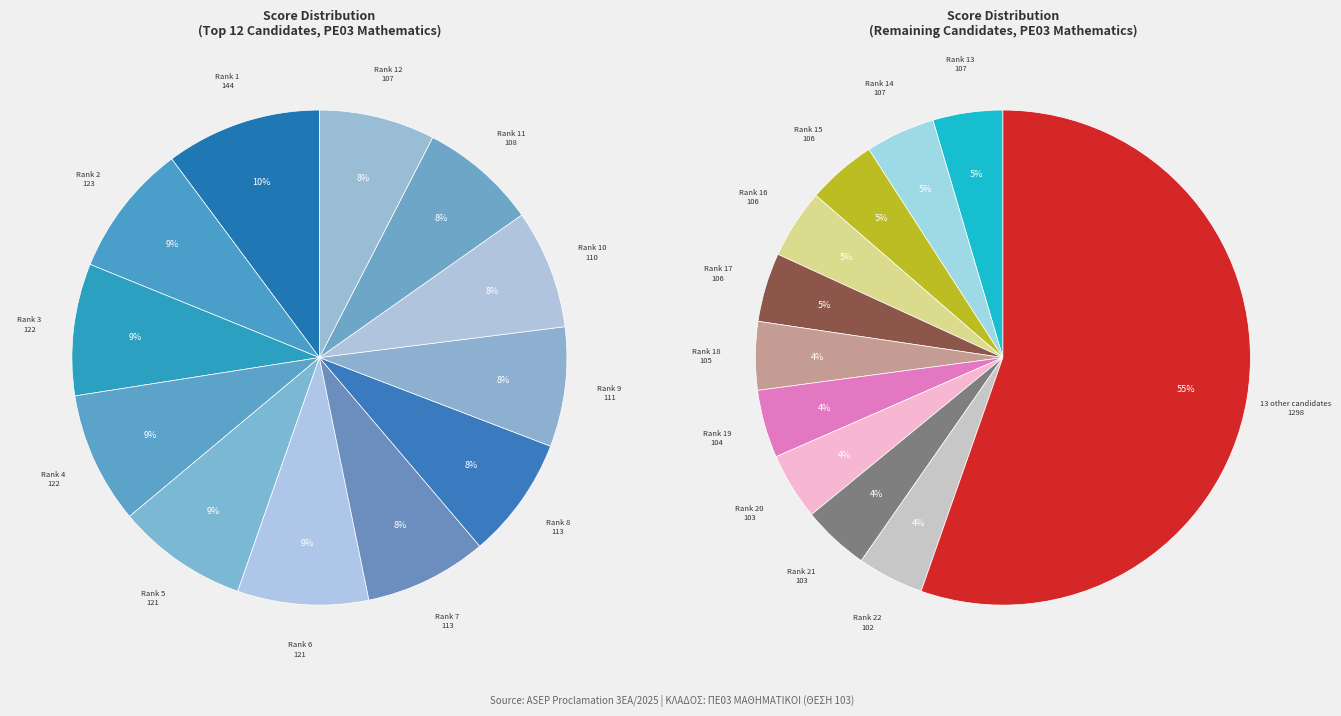

Does 16 represent more than half of the total?

No